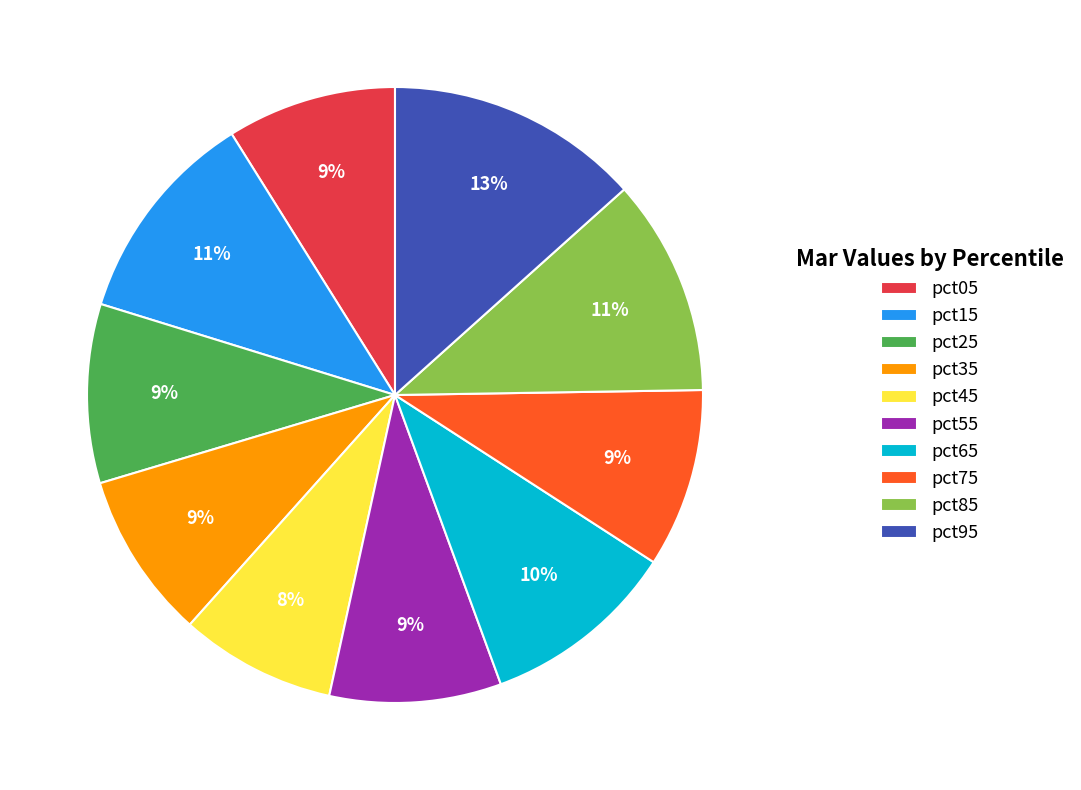

To the nearest percent, what portion does pct55 represent?

9%